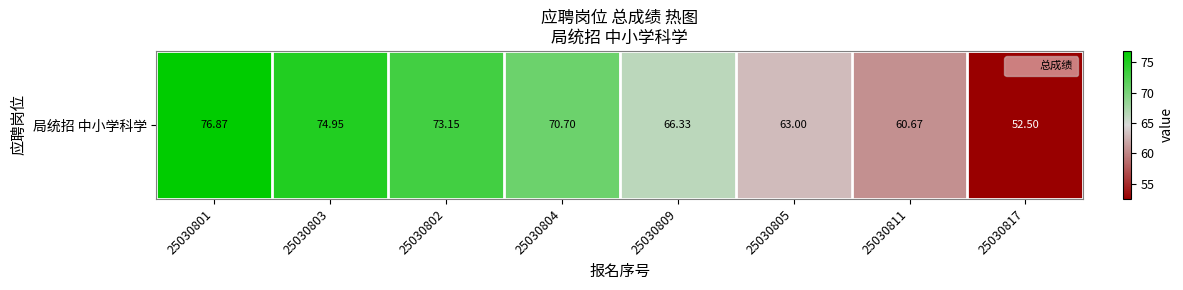

Where is the data nearest to the value 64?

25030805